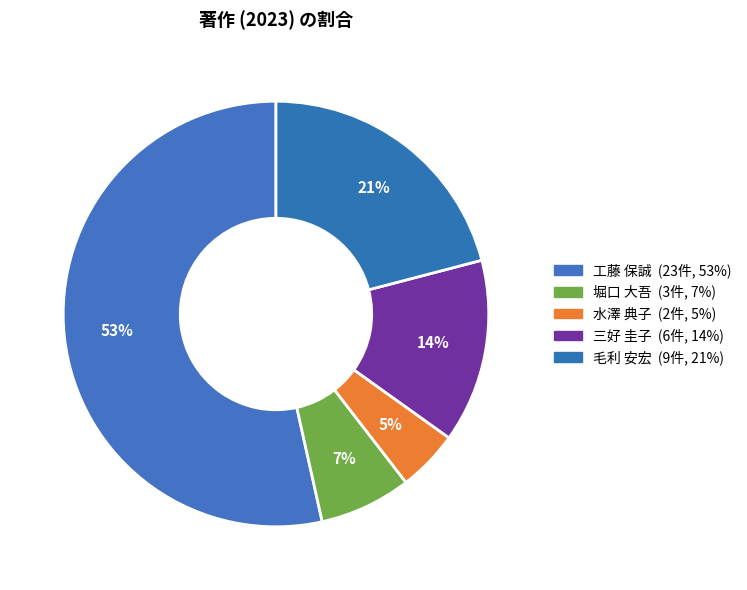

What percentage is the 三好 圭子 slice, to the nearest percent?

14%